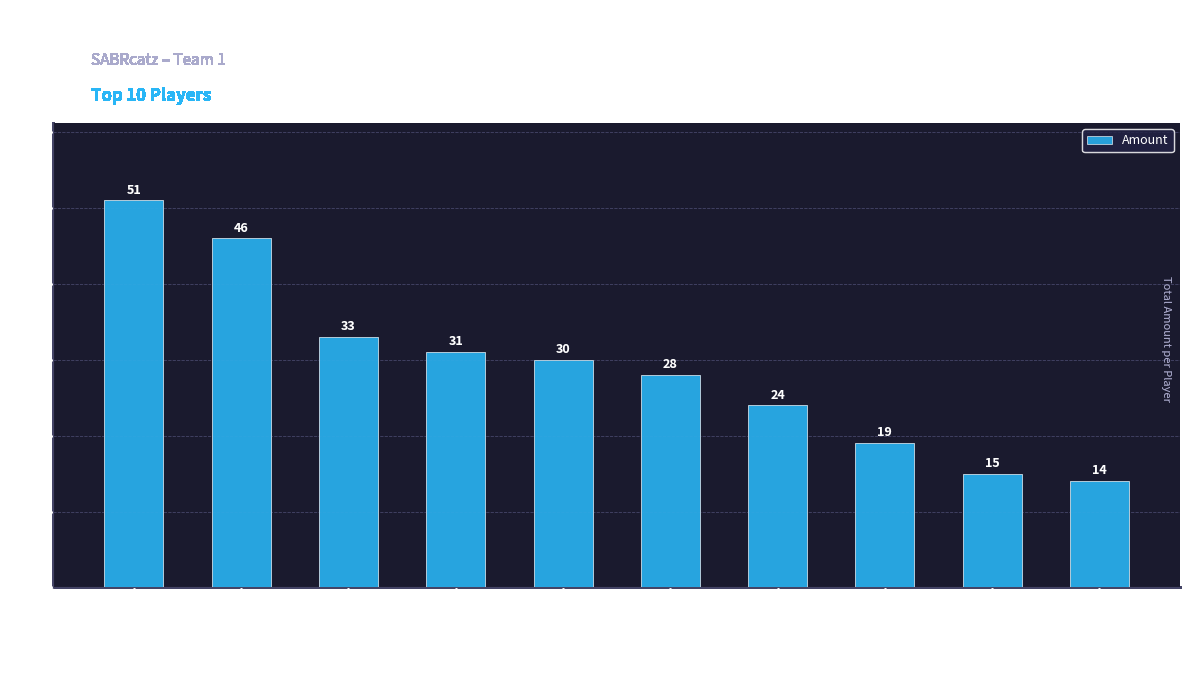

The value at Yandy Diaz is 26. True or false?

False